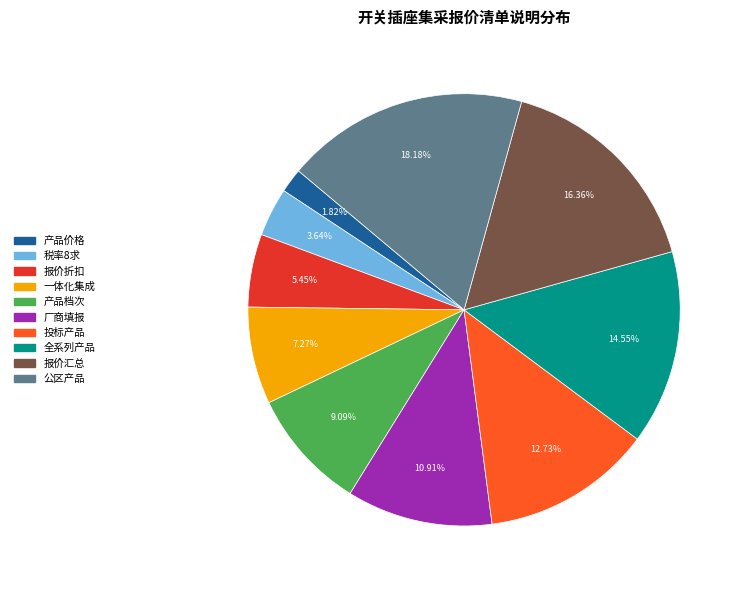

Is there any slice that represents more than half of the pie?

No